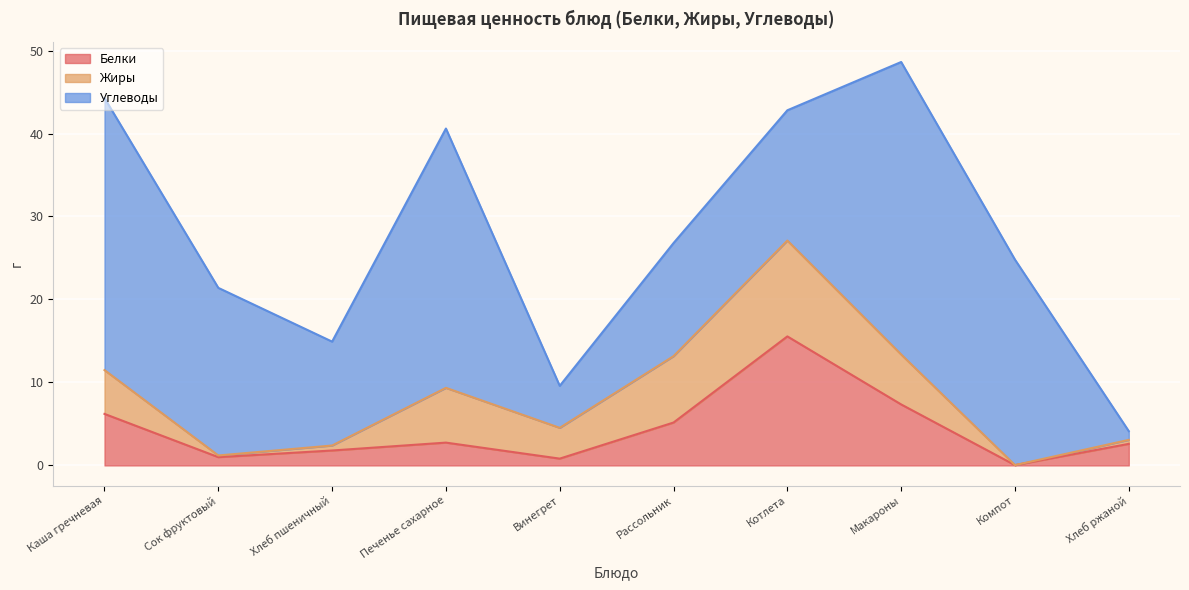

Which label corresponds to the smallest value in the chart?

Компот